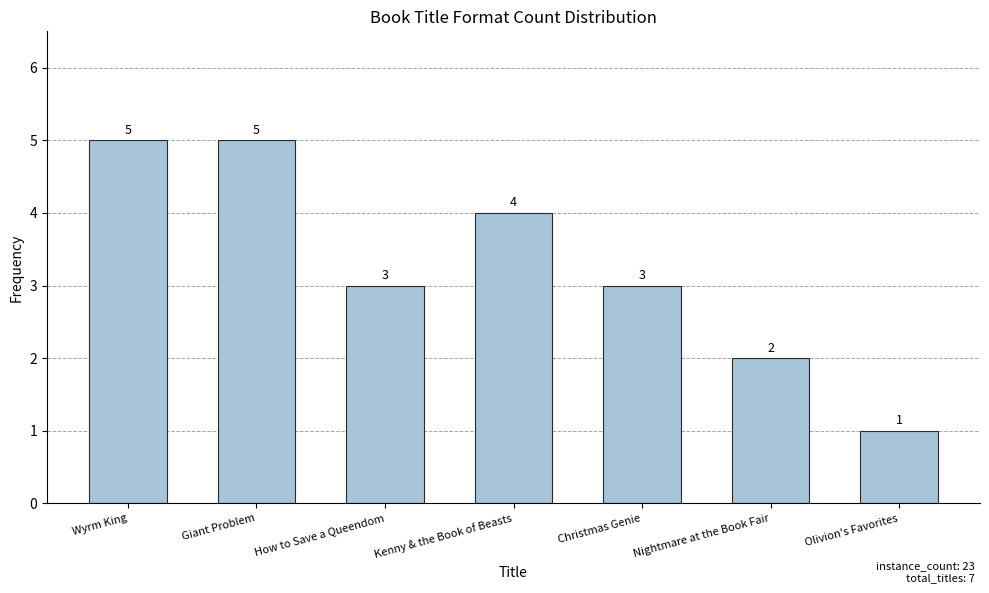

How many distinct data groups are displayed?

1